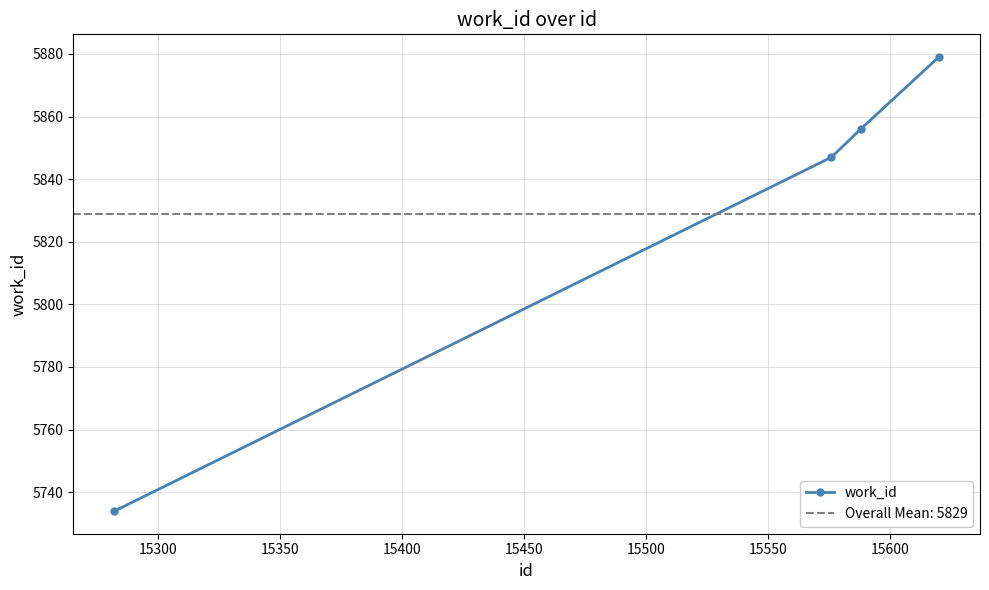

What is the difference between the second highest and minimum values?

122